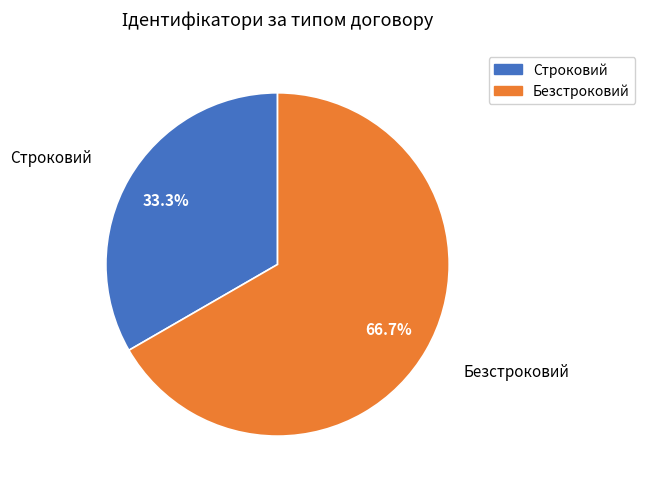

To the nearest percent, what is the difference between the largest and smallest slice percentages?

33%